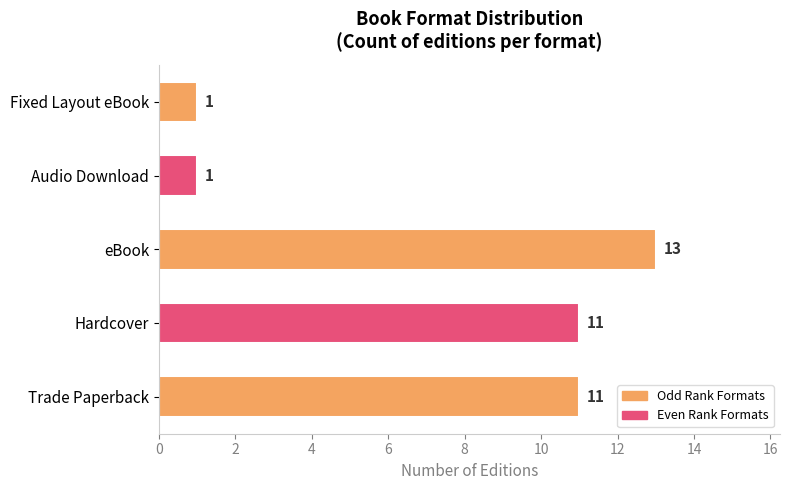

The value at Fixed Layout eBook is 1. True or false?

True